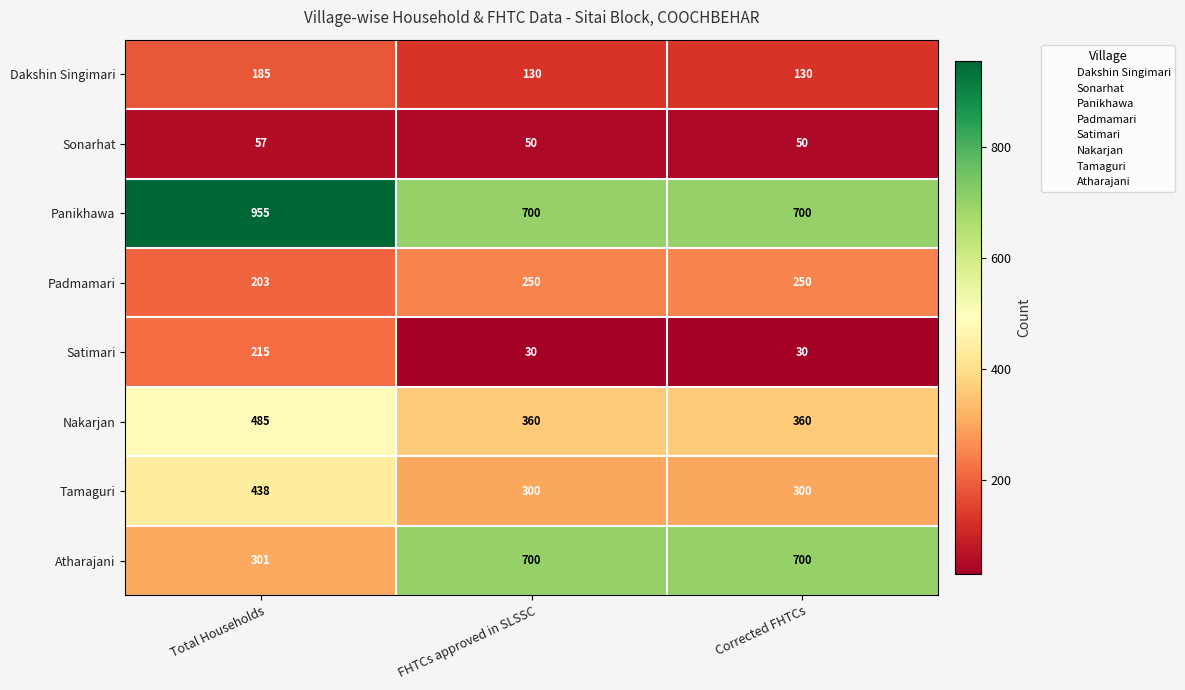

What is the maximum value for Atharajani?

700